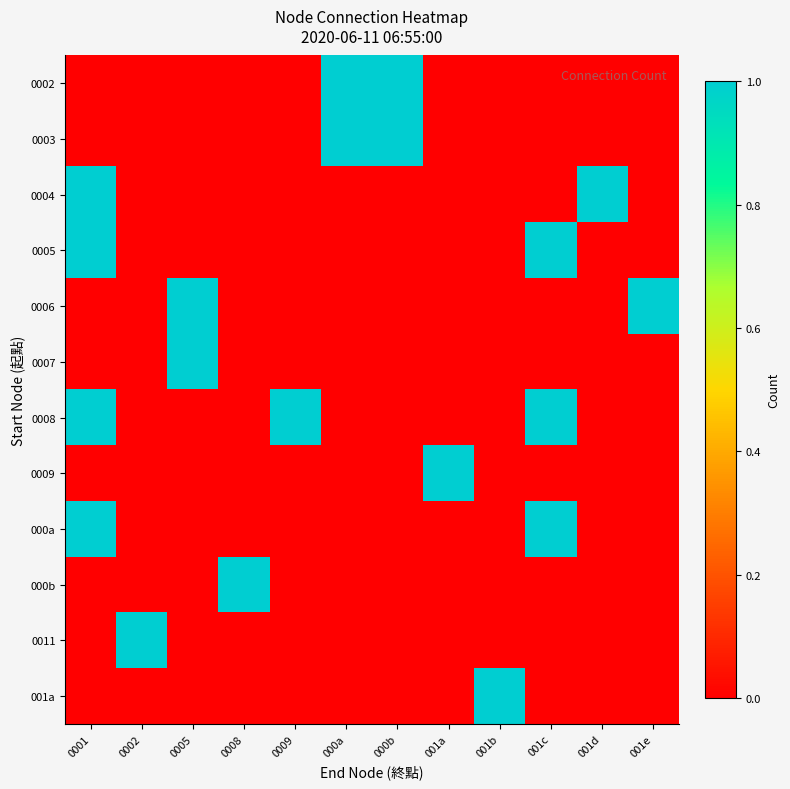

At 0001, list the series in order from largest to smallest.

0004, 0005, 0008, 000a, 0002, 0003, 0006, 0007, 0009, 000b, 0011, 001a